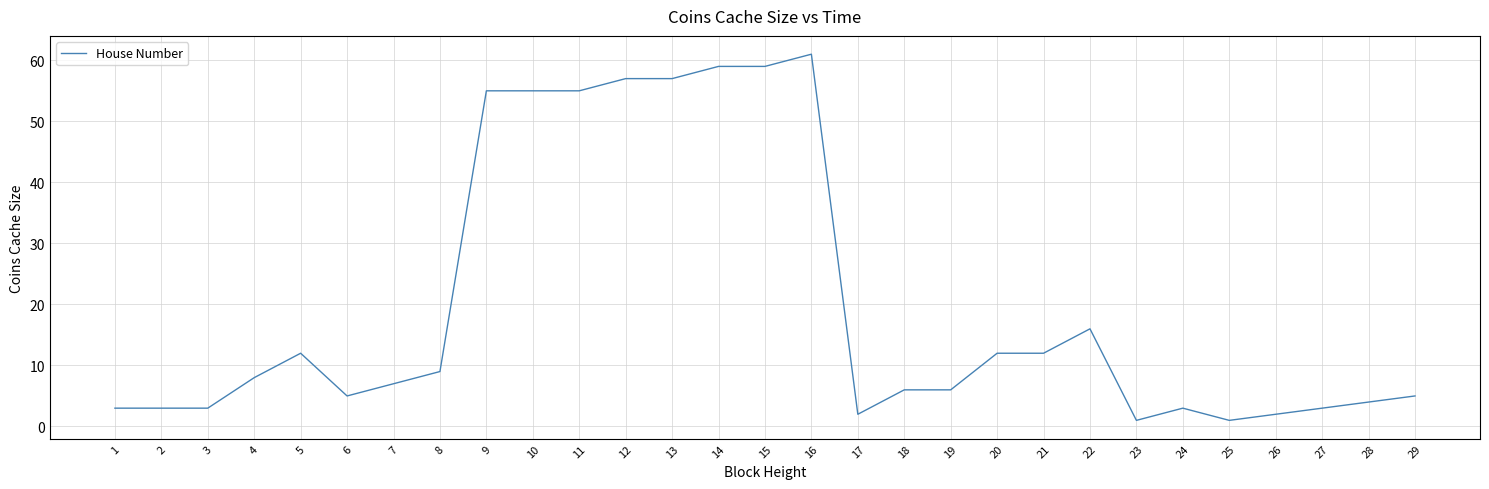

Is this an area chart (filled region under the line)?

No